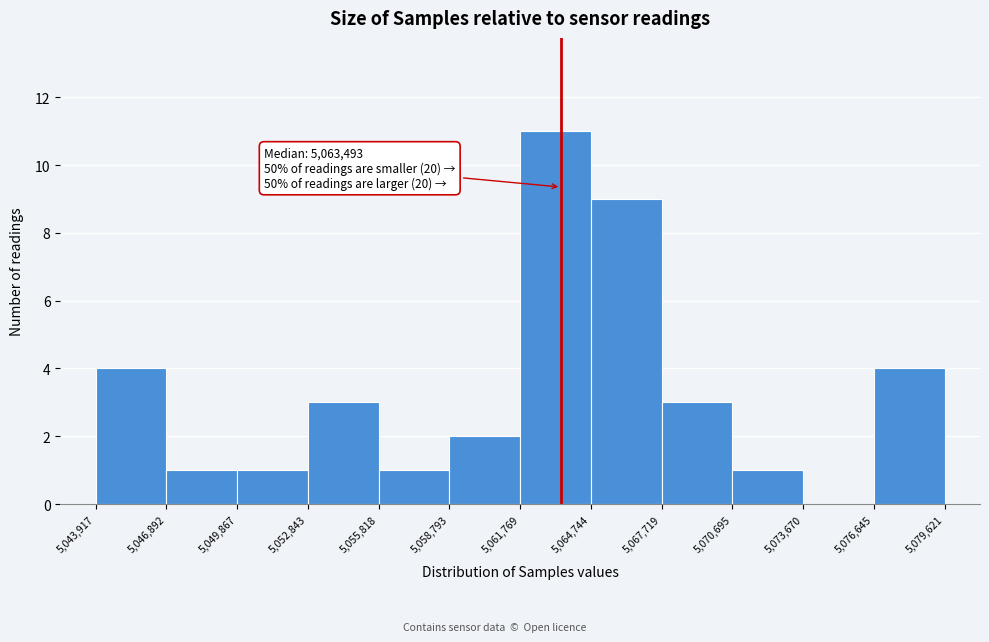

Over which range of the x-axis is the bar tallest?

5,061,769 to 5,064,744